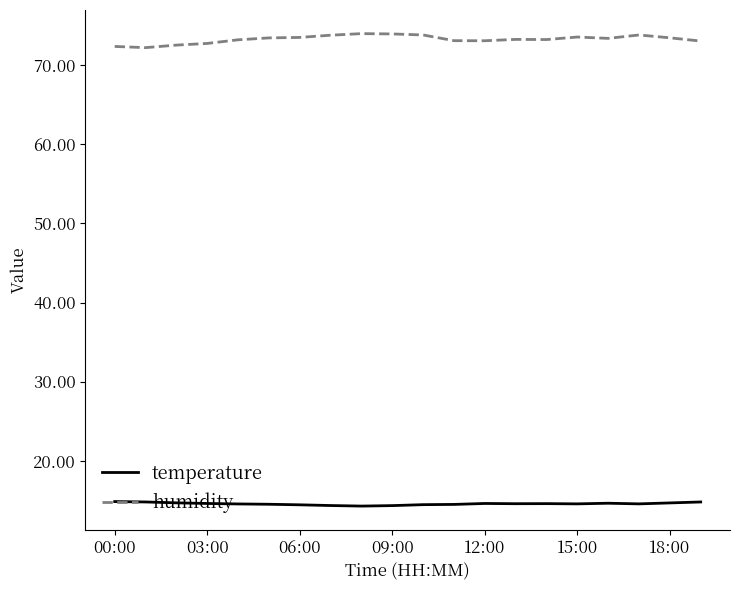

What is the smallest value displayed?

14.3